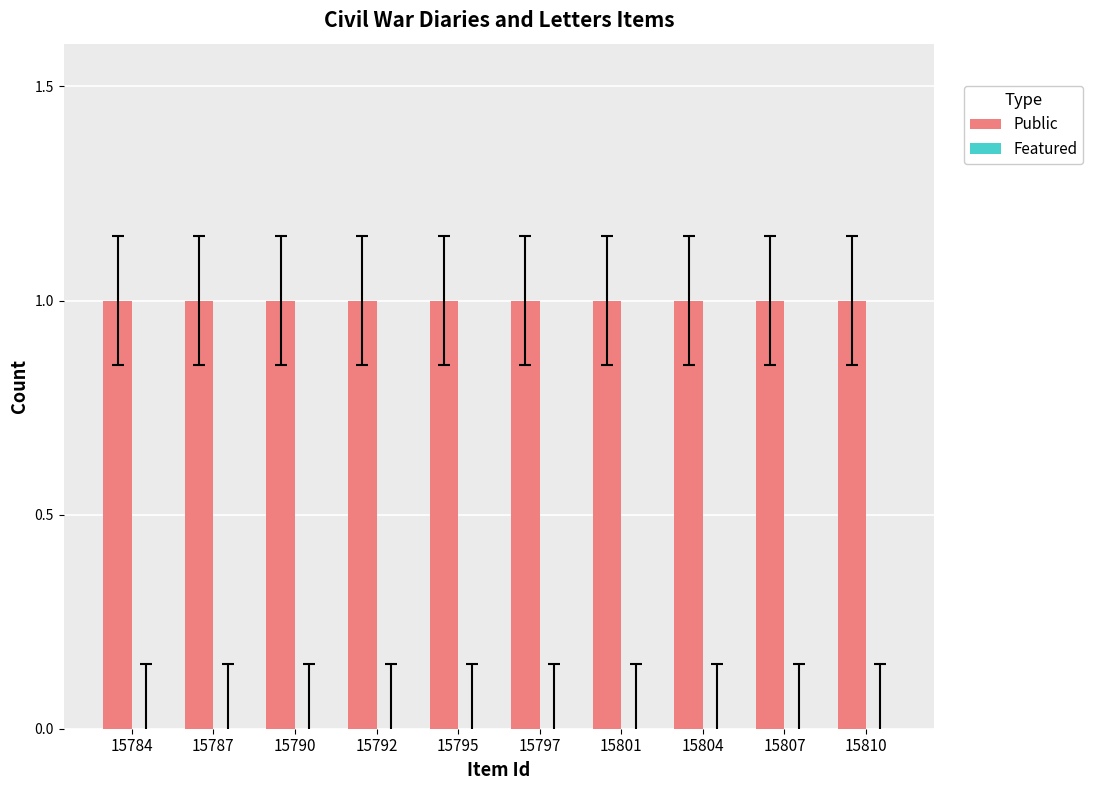

List the series in order of their peak value, highest first.

Public, Featured